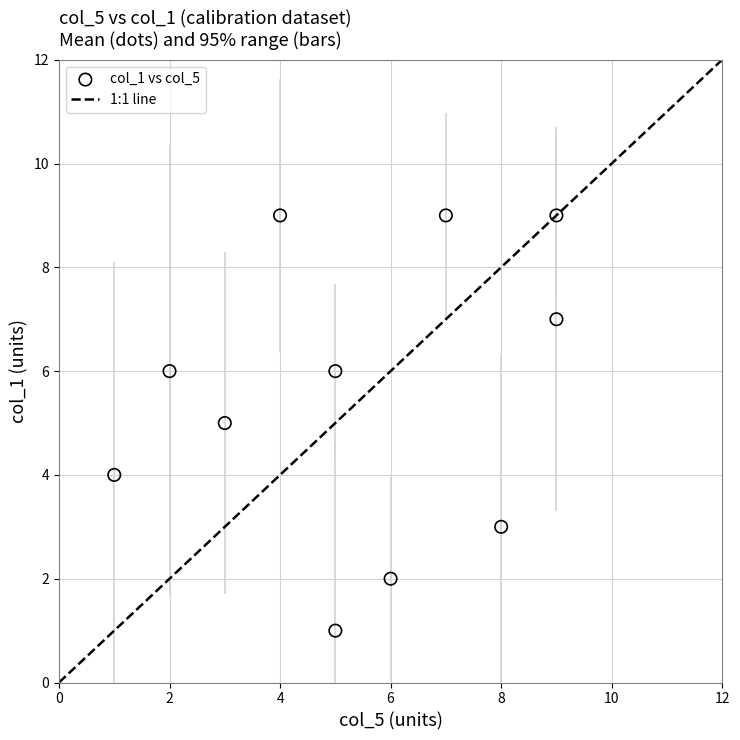

What is the average X value?

5